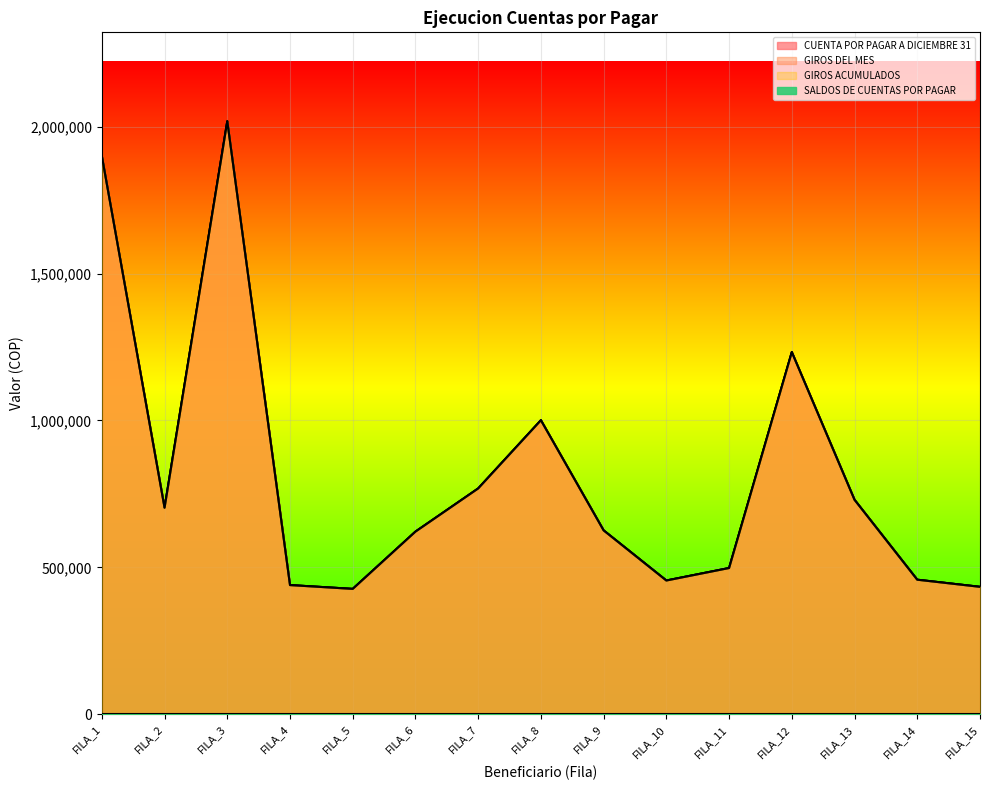

At which category does GIROS ACUMULADOS reach its first local valley?

FILA_2